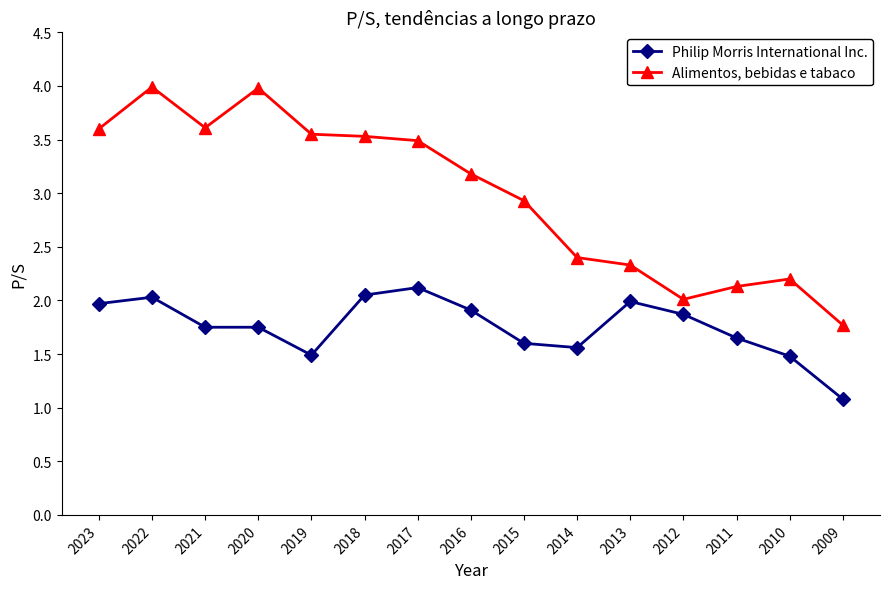

In Alimentos, bebidas e tabaco, how many points are higher than both neighbors (excluding endpoints)?

3